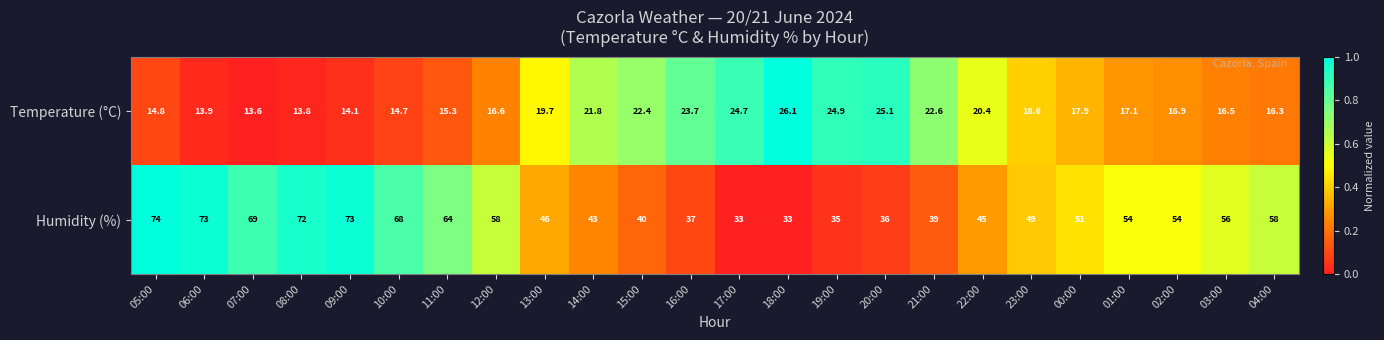

What is the difference between the highest and lowest values at 02:00?

37.1